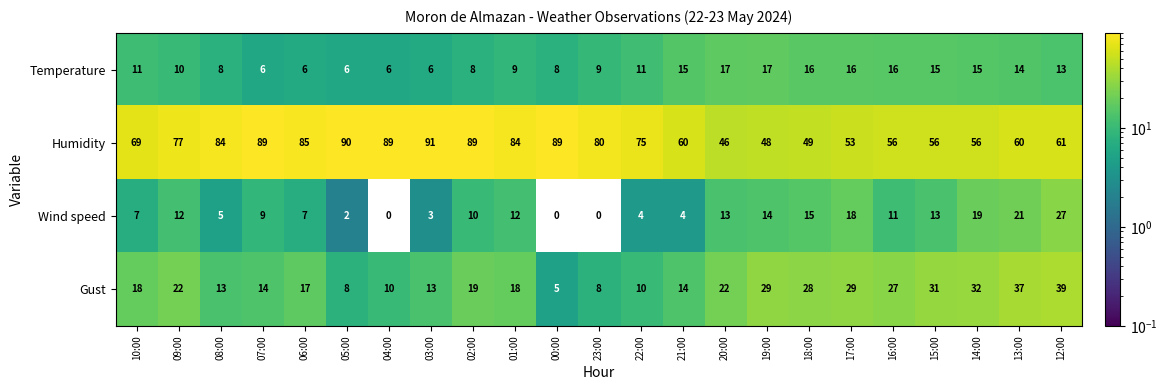

What value does the Gust series have at 13:00?

37